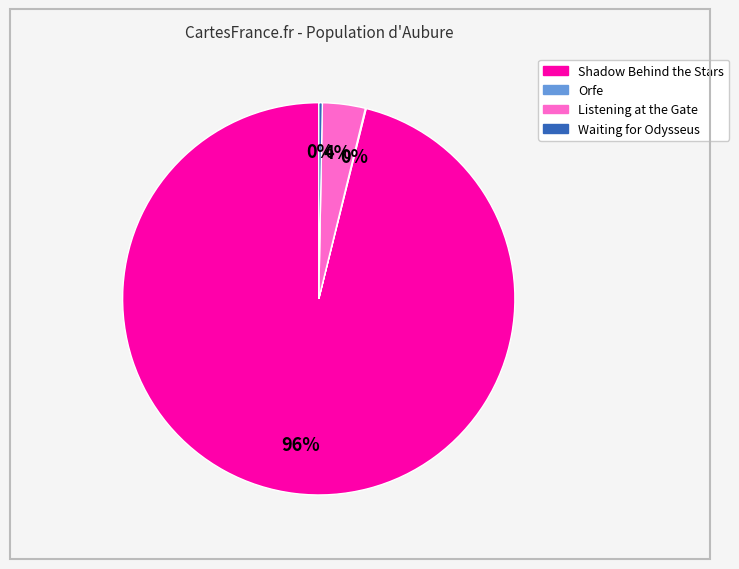

Which has a higher value, Shadow Behind the Stars or Waiting for Odysseus?

Shadow Behind the Stars